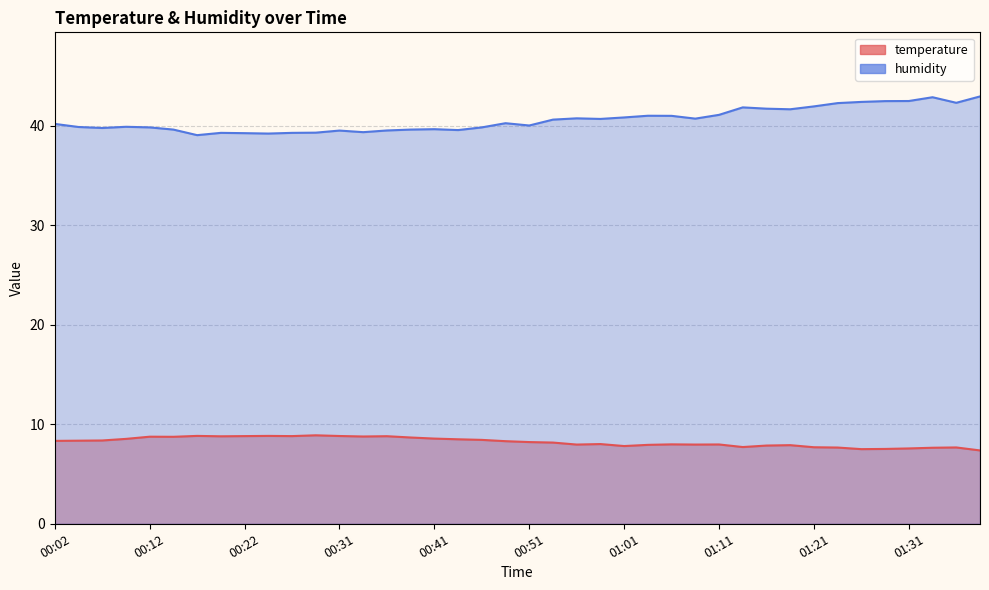

List the labels in order of humidity value, smallest first.

00:17, 00:24, 00:22, 00:19, 00:26, 00:29, 00:34, 00:31, 00:36, 00:44, 00:14, 00:39, 00:41, 00:07, 00:12, 00:46, 00:04, 00:09, 00:51, 00:02, 00:49, 00:54, 00:59, 01:08, 00:56, 01:01, 01:06, 01:04, 01:11, 01:18, 01:16, 01:13, 01:21, 01:23, 01:36, 01:26, 01:28, 01:31, 01:33, 01:38